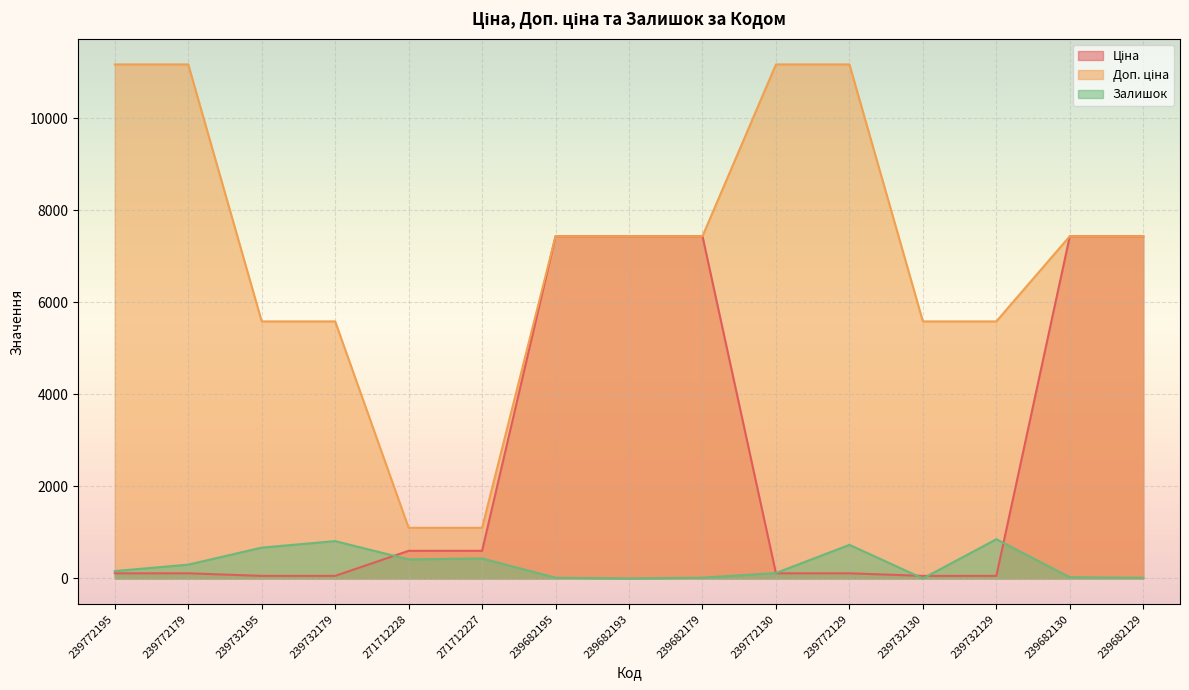

Rank the series by their maximum value, from highest to lowest.

Доп. ціна, Ціна, Залишок